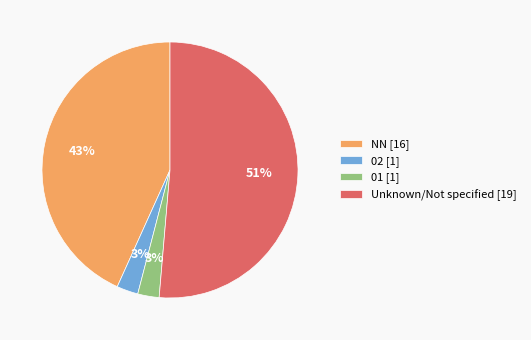

The 02 [1] slice represents 3% of the pie. True or false?

True